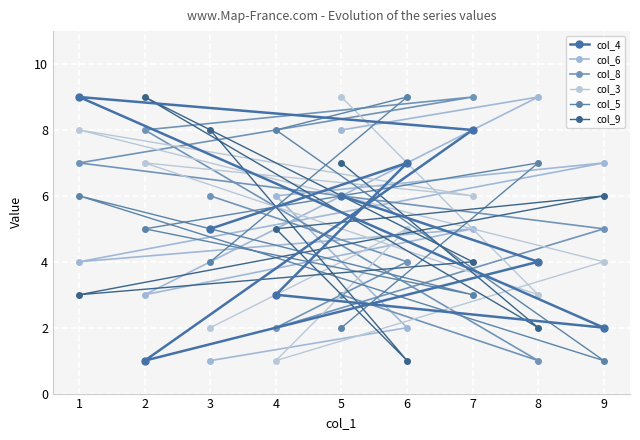

Which series has the widest spread of values?

col_4